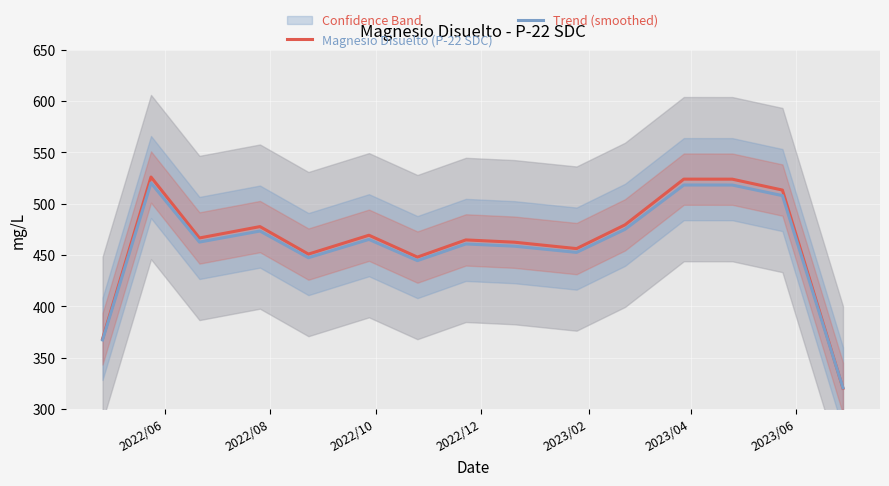

Which series has the largest range (max minus min)?

Magnesio Disuelto (P-22 SDC)